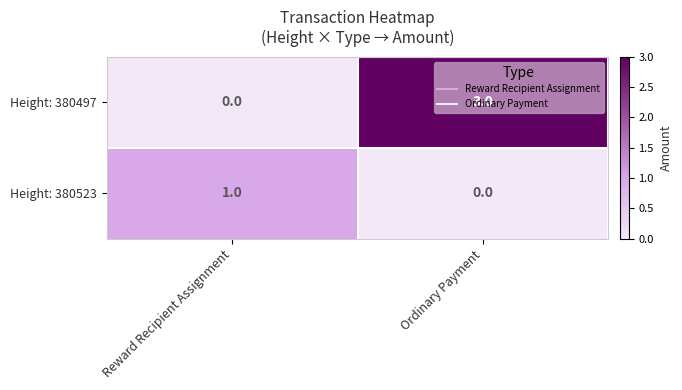

Is it true that Height: 380497 equals 0 at Reward Recipient Assignment?

True